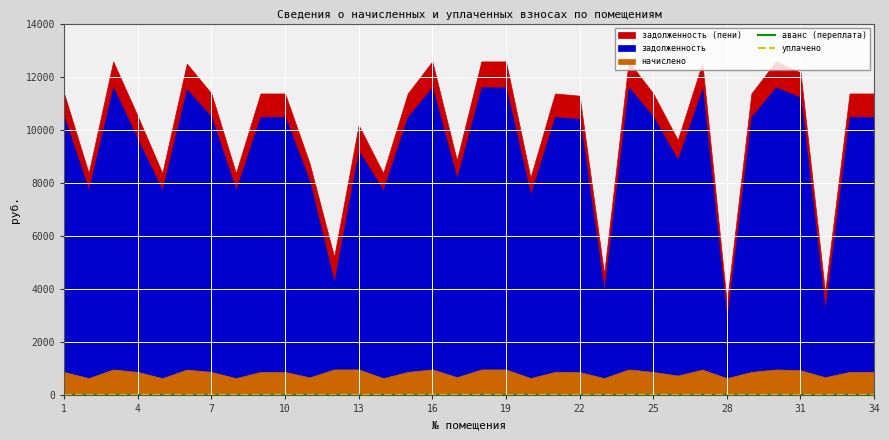

Which series has the largest total across all categories?

задолженность (пени)